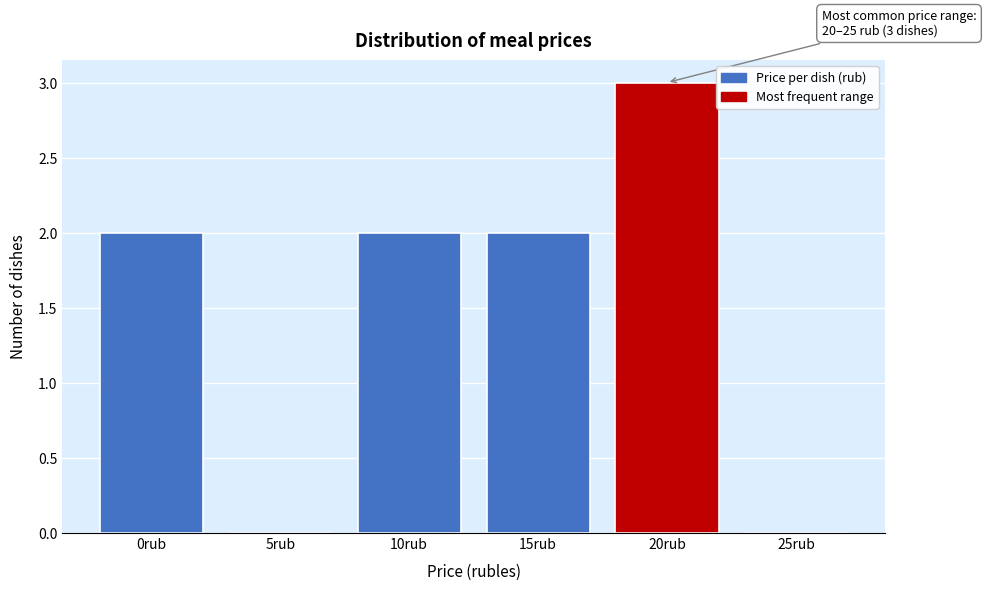

Reading left to right, extract all data points from this chart.

0rub=2	5rub=0	10rub=2	15rub=2	20rub=3	25rub=0